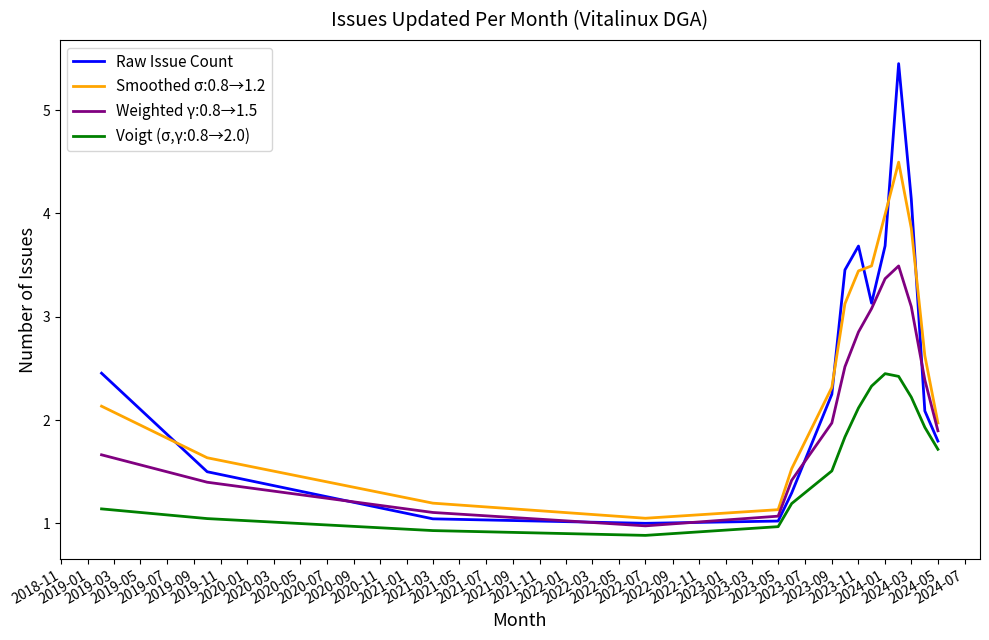

True or false: Smoothed σ:0.8→1.2 and Voigt (σ,γ:0.8→2.0) cross at least once.

False